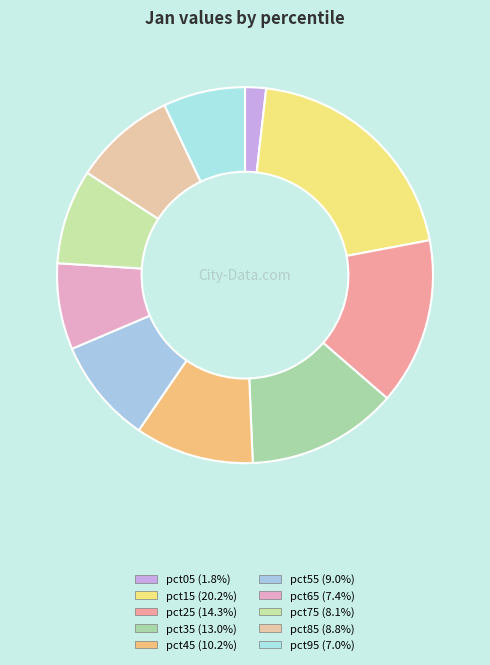

Which slice is the largest?

pct15